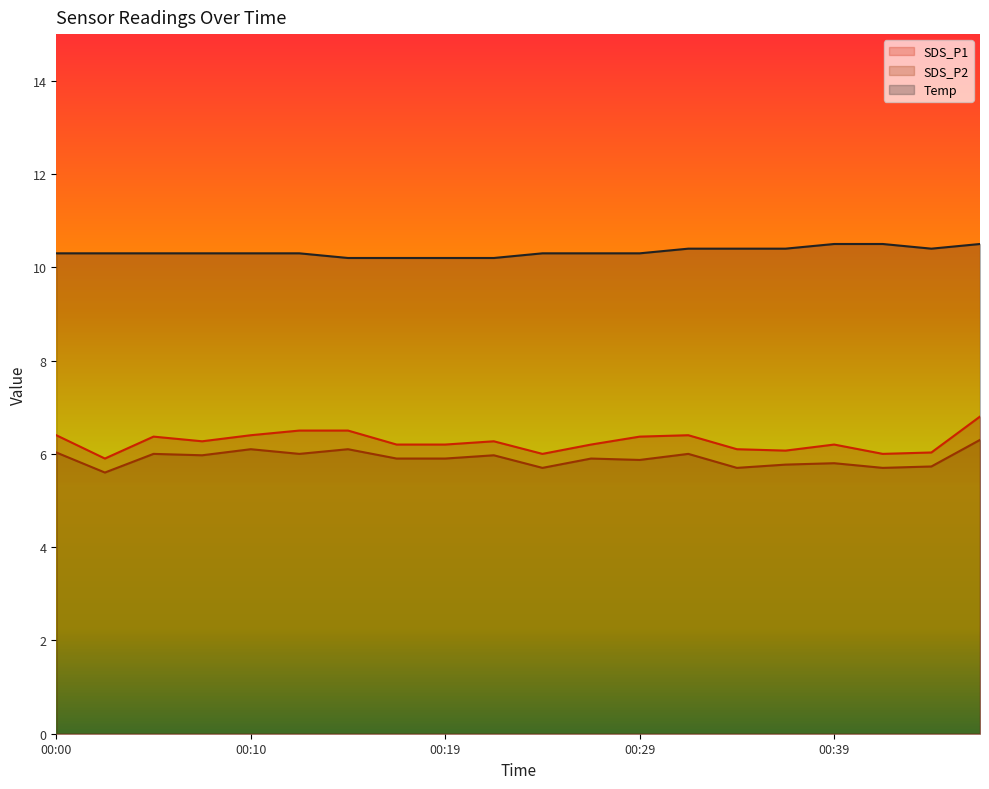

The value of SDS_P2 at 00:37 is 5.8. True or false?

True